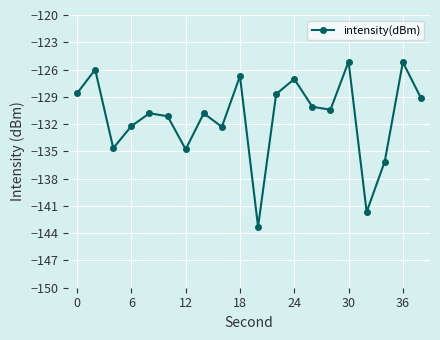

What is the value of the 7th point from the left?

-134.8